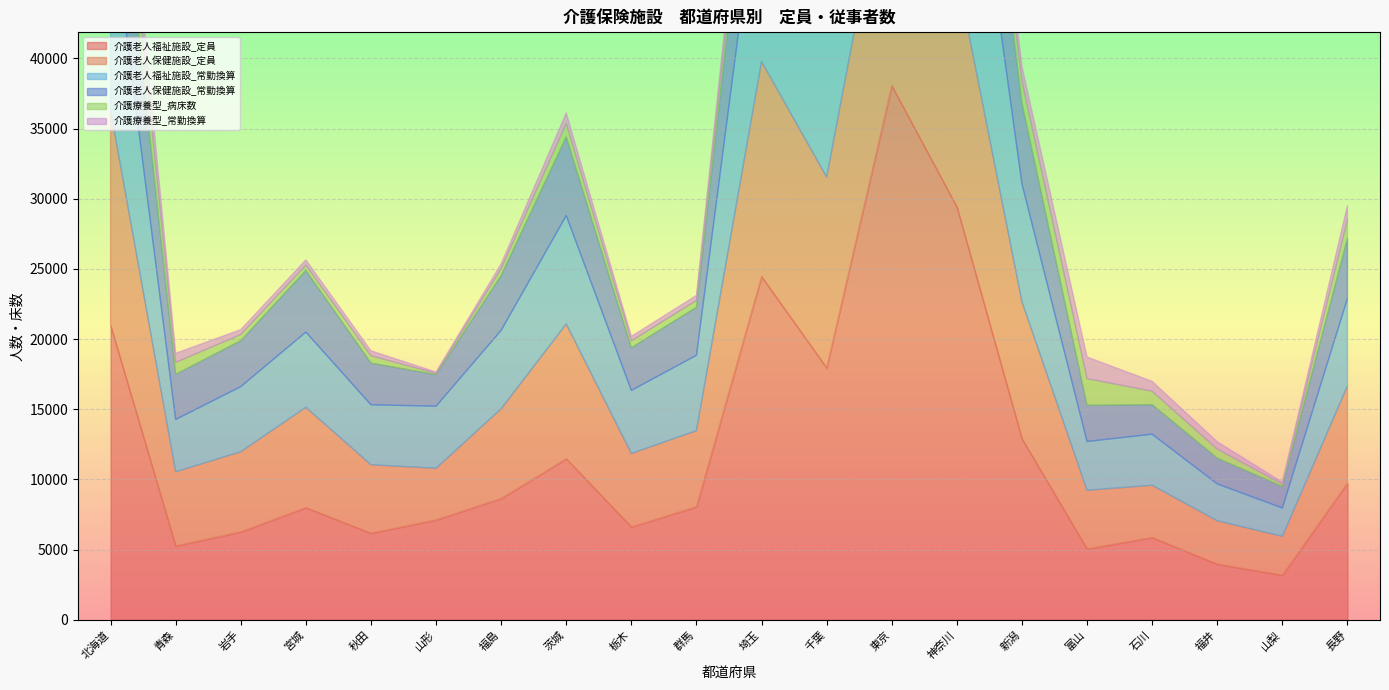

What is the label of the 7th point from the right?

神奈川